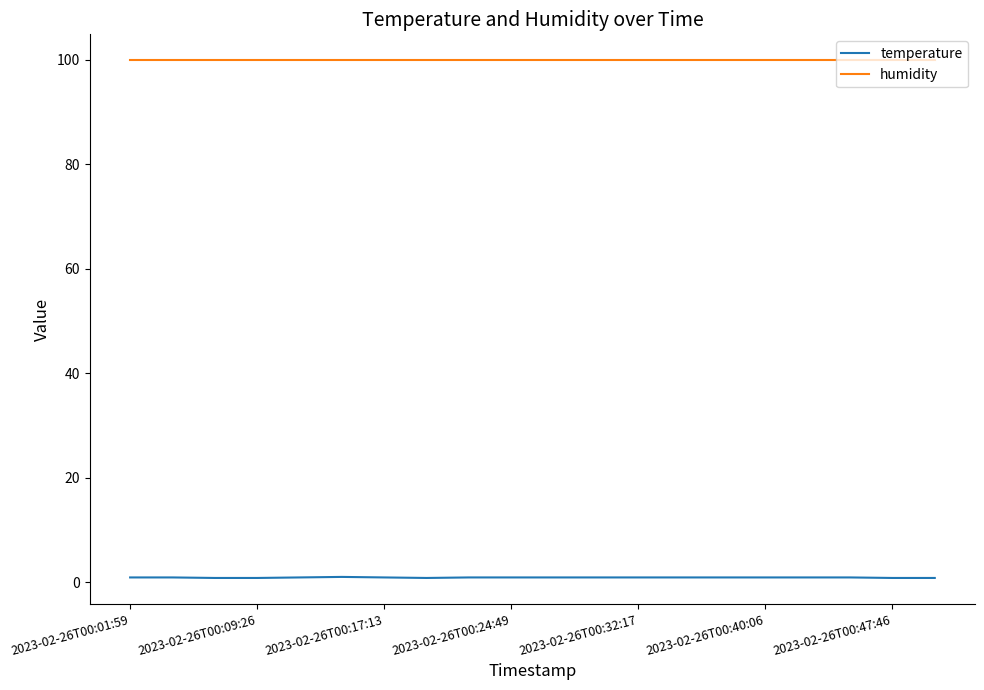

Rank the series by their maximum value, from lowest to highest.

temperature, humidity